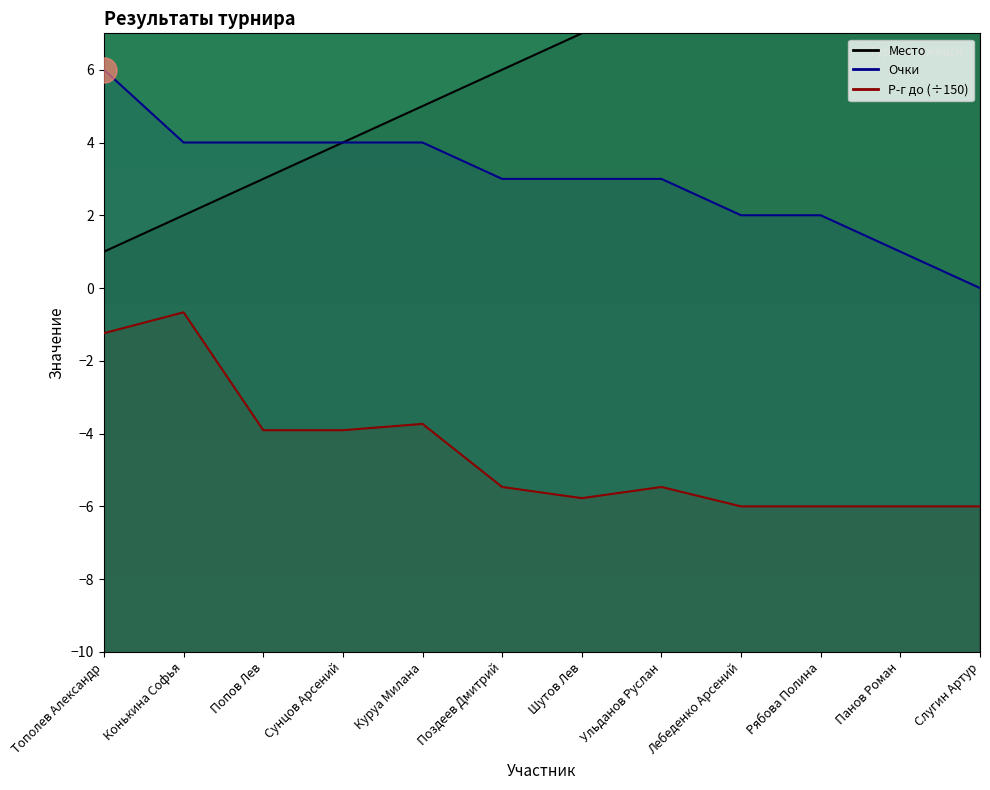

How many values in the Р-г до series exceed -5?

5